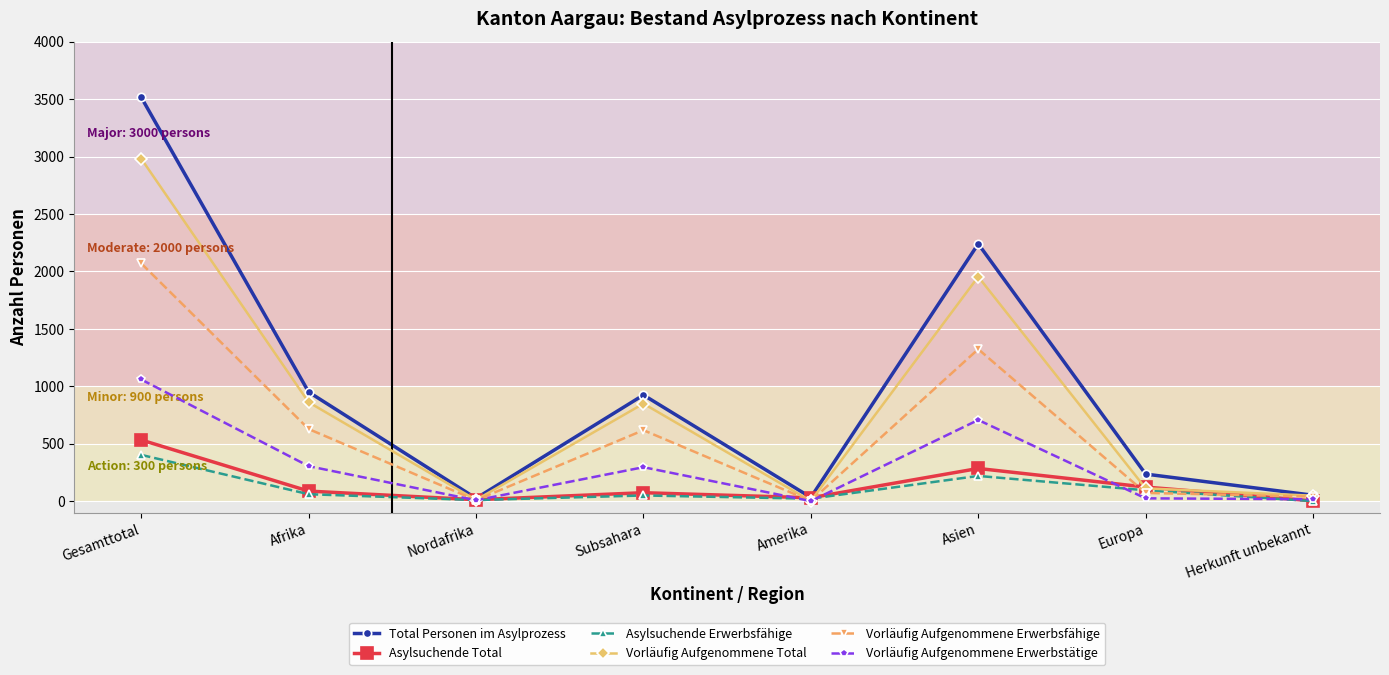

What is the maximum value for Vorläufig Aufgenommene Erwerbstätige?

1060